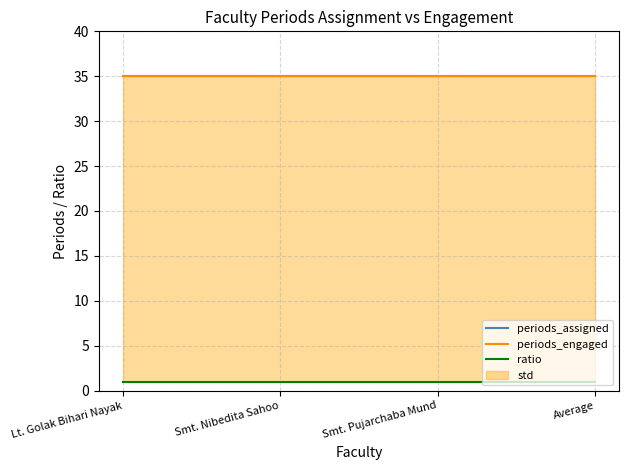

What is the lowest value of the periods_engaged series?

35